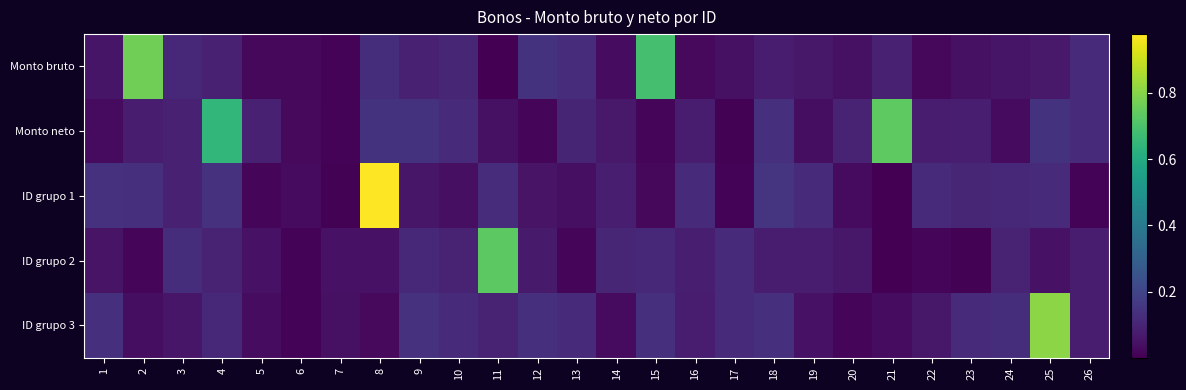

What is the total value across all series at 9?

0.5